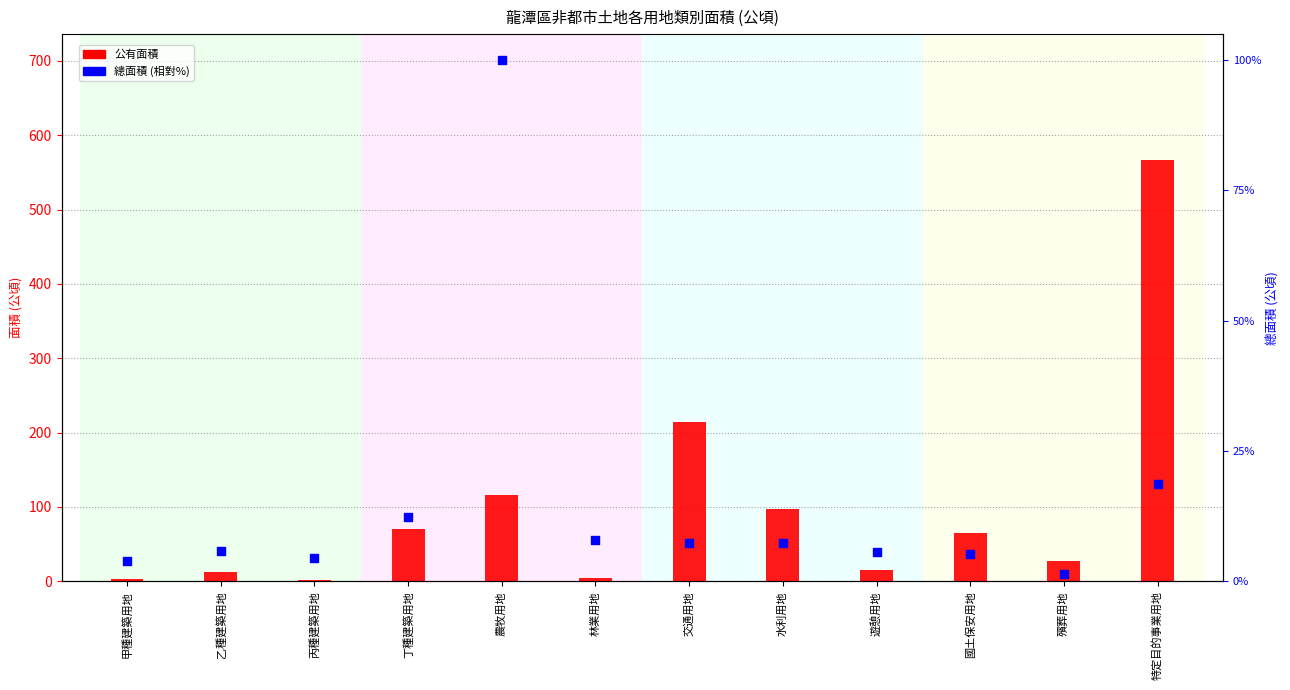

Which series has the widest spread of Y values?

公有面積